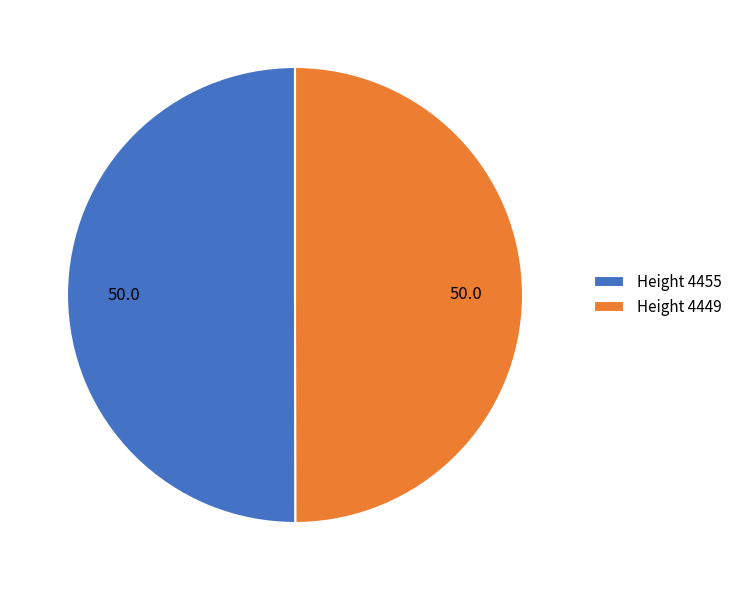

Approximately how many times larger is the value at Height 4449 compared to Height 4455?

1.0